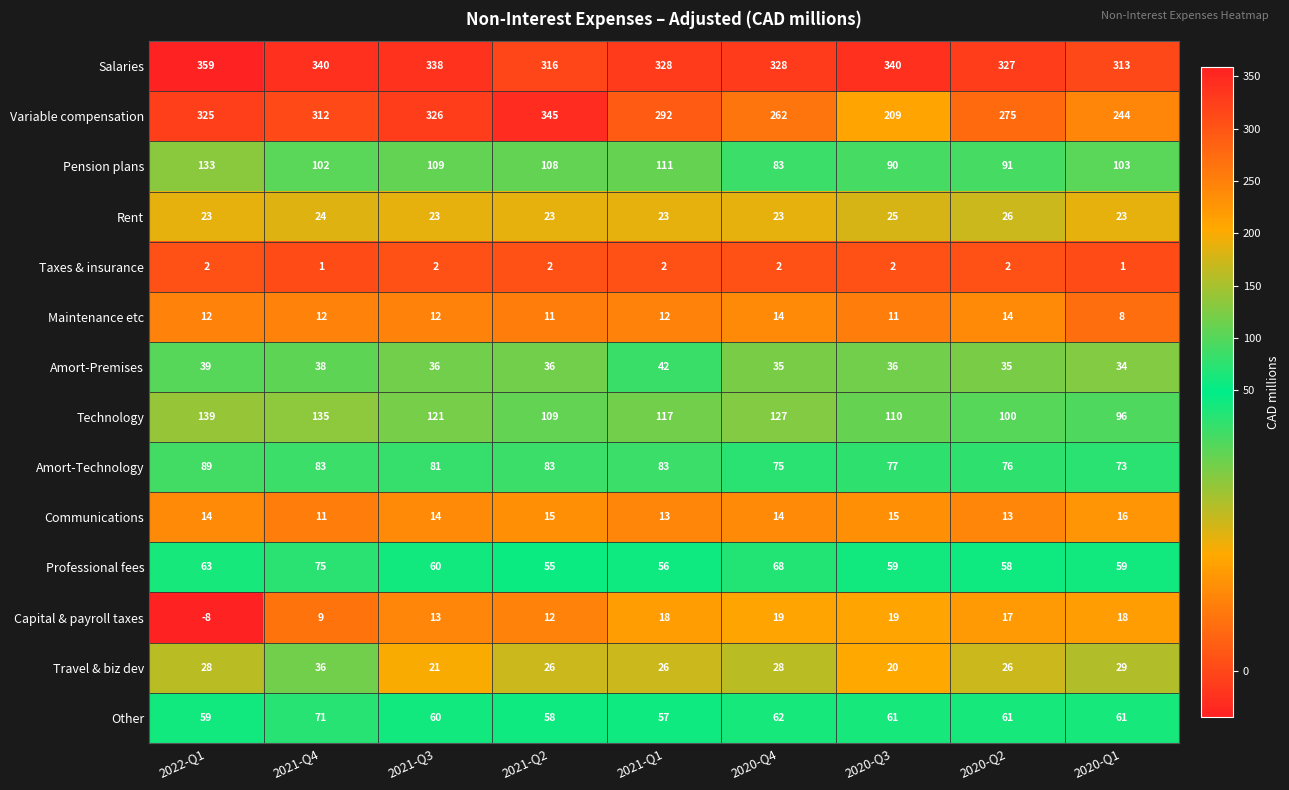

What is the sum of the Taxes & insurance values at 2021-Q2 and 2020-Q2?

4